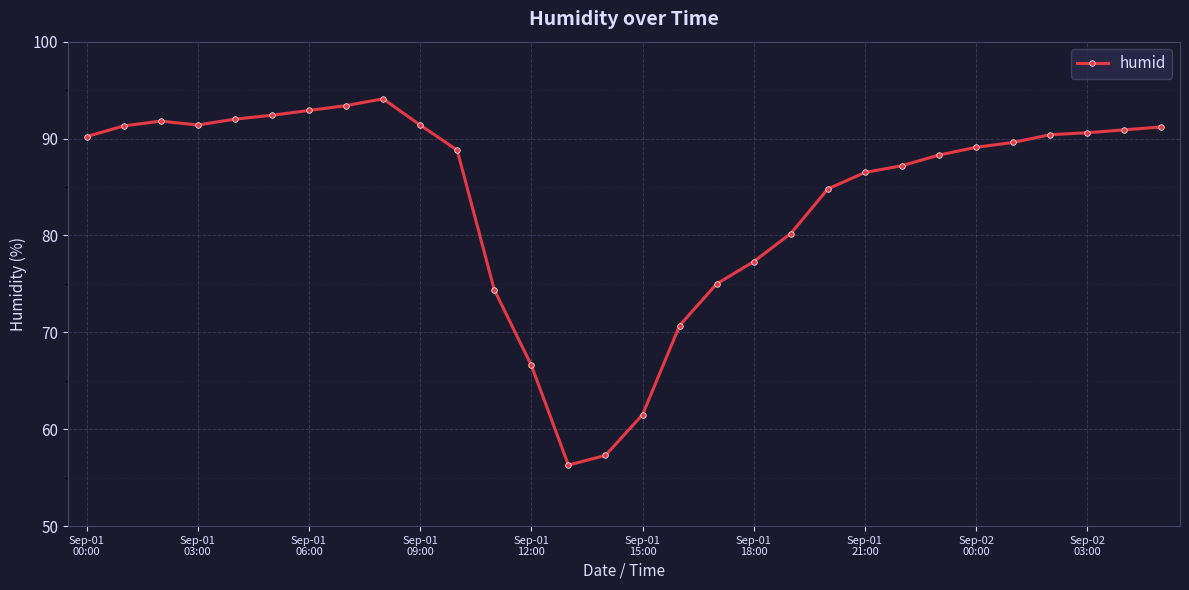

What is the smallest value displayed?

56.3